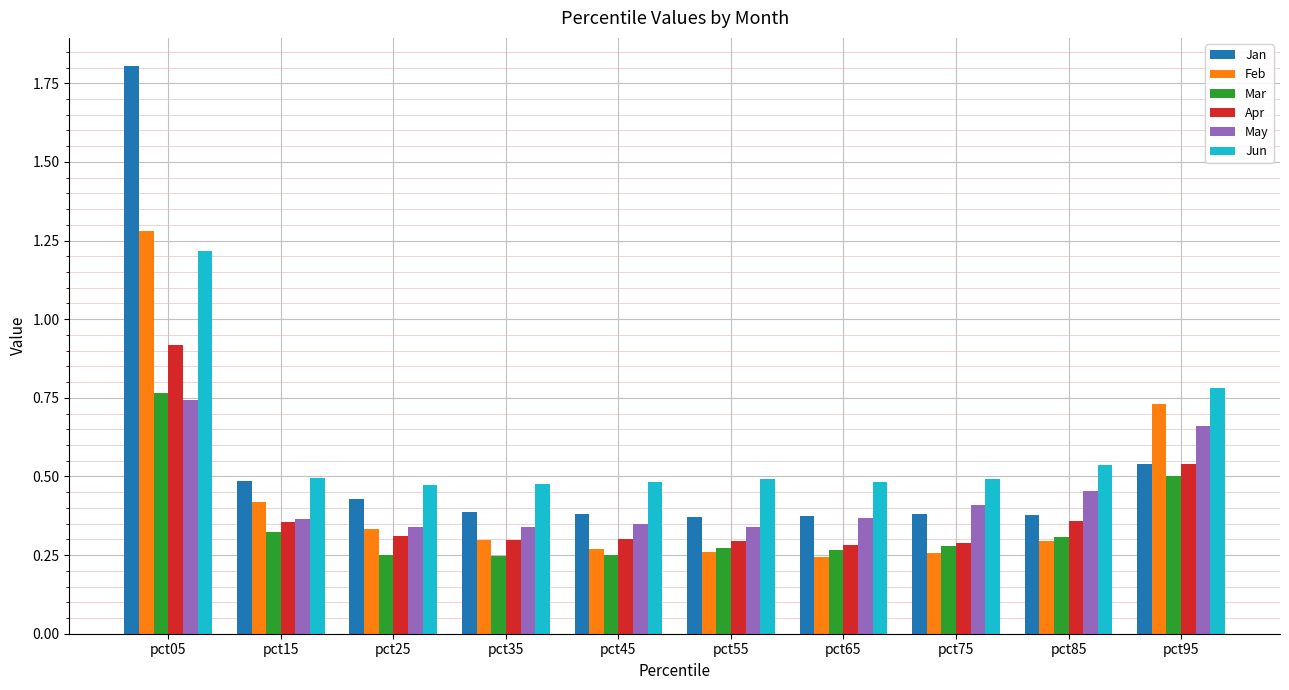

True or false: Feb has a value of 0.3 at pct25.

True